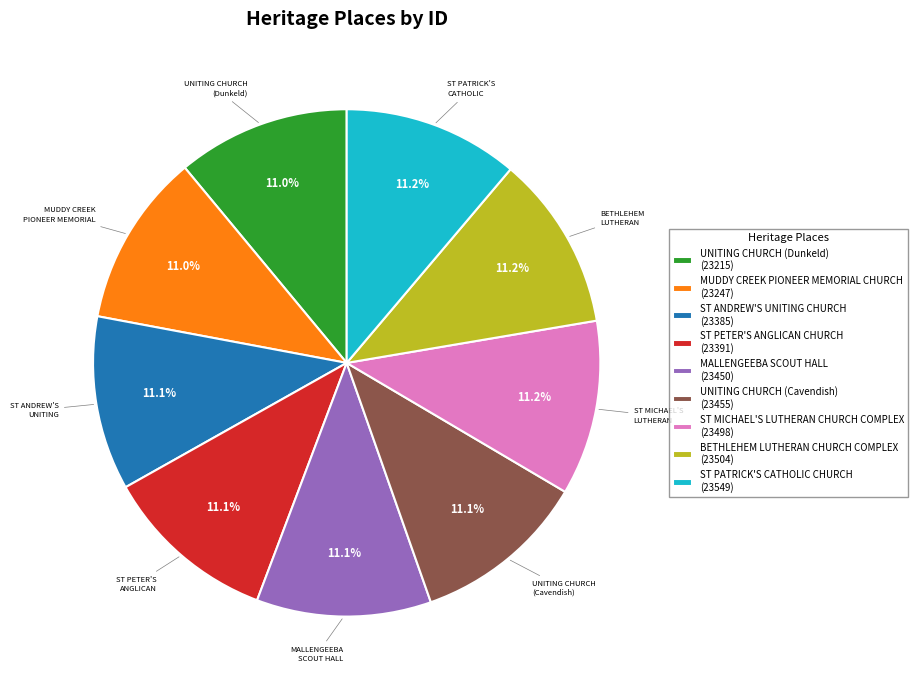

What percentage is the MUDDY CREEK PIONEER MEMORIAL CHURCH slice, to the nearest percent?

11%